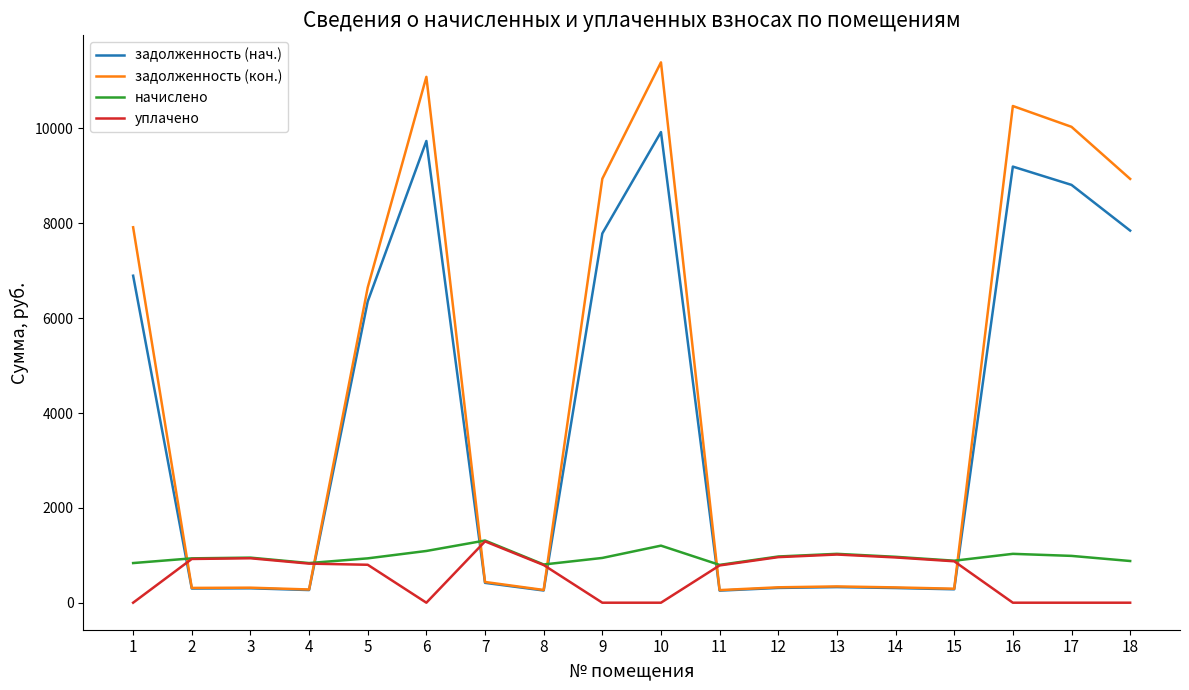

The value of уплачено at 3 is 937.2. True or false?

True